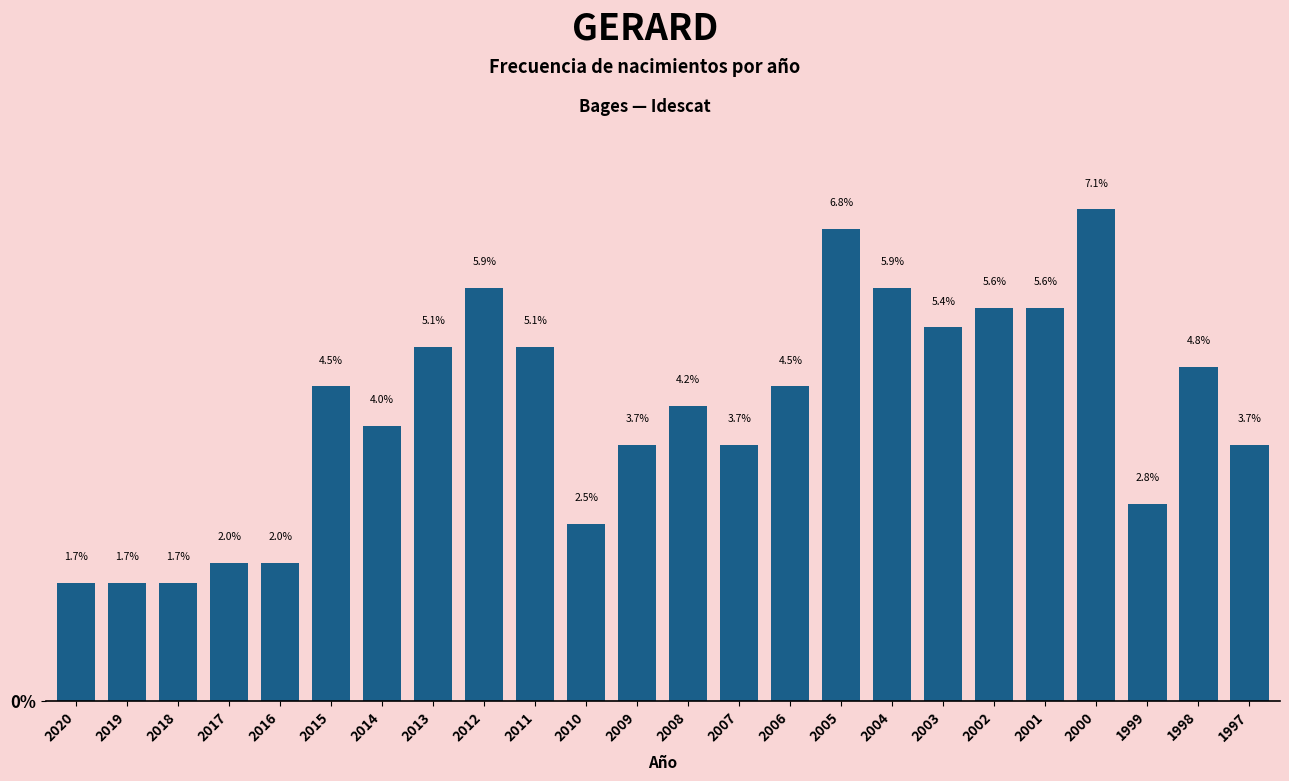

Reading left to right, list all the values displayed in this chart.

1.7	1.7	1.7	2.0	2.0	4.5	4.0	5.1	5.9	5.1	2.5	3.7	4.2	3.7	4.5	6.8	5.9	5.4	5.6	5.6	7.1	2.8	4.8	3.7